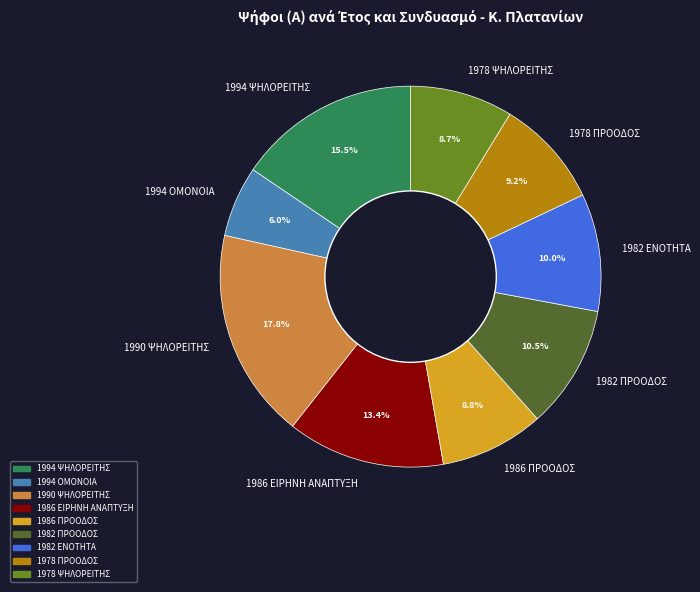

To the nearest percent, what is the average slice percentage?

11%